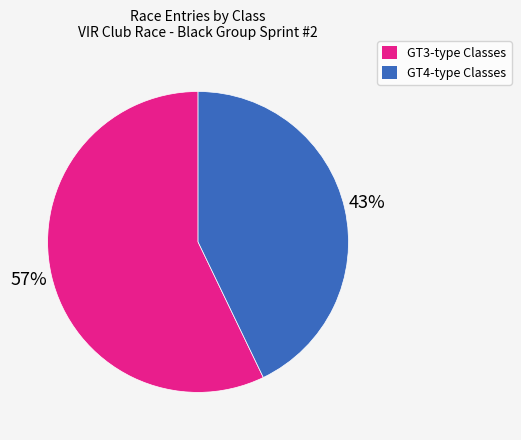

To the nearest percent, what is the average slice percentage?

50%